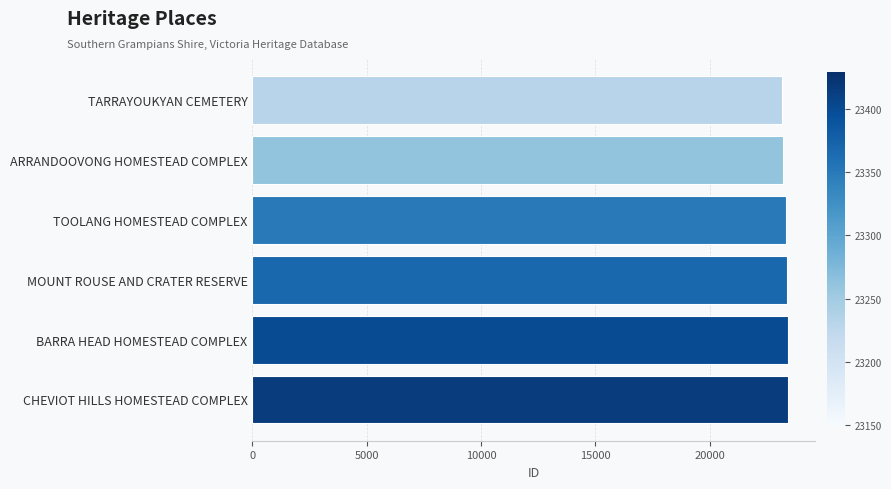

What is the ratio of the value at BARRA HEAD HOMESTEAD COMPLEX to the value at CHEVIOT HILLS HOMESTEAD COMPLEX?

1.0